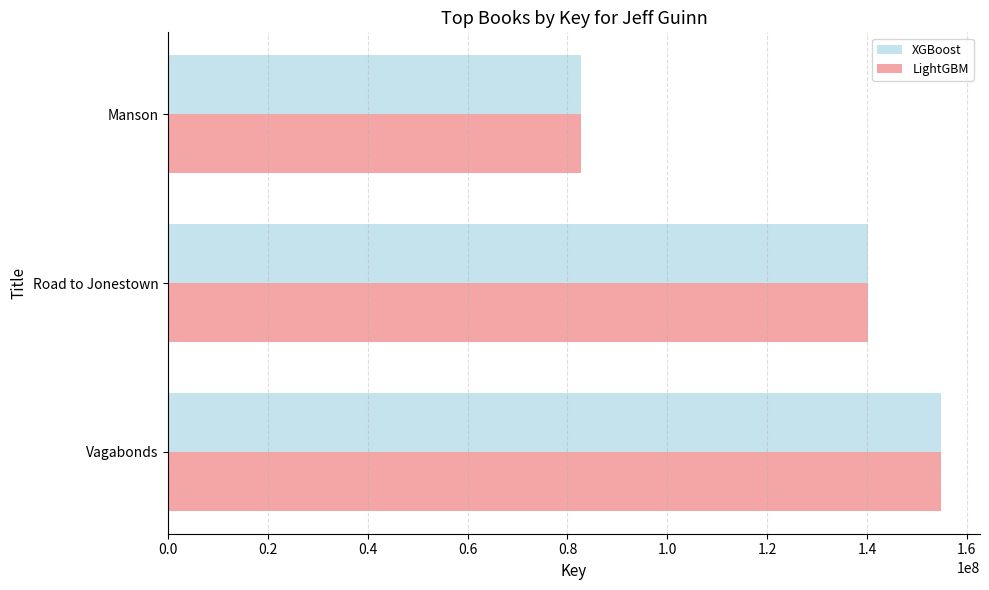

List the labels in order of XGBoost value, smallest first.

Manson, Road to Jonestown, Vagabonds